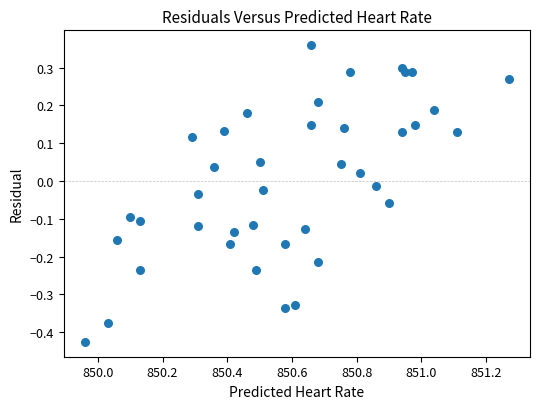

What is the range of Y values (max minus min)?

0.8